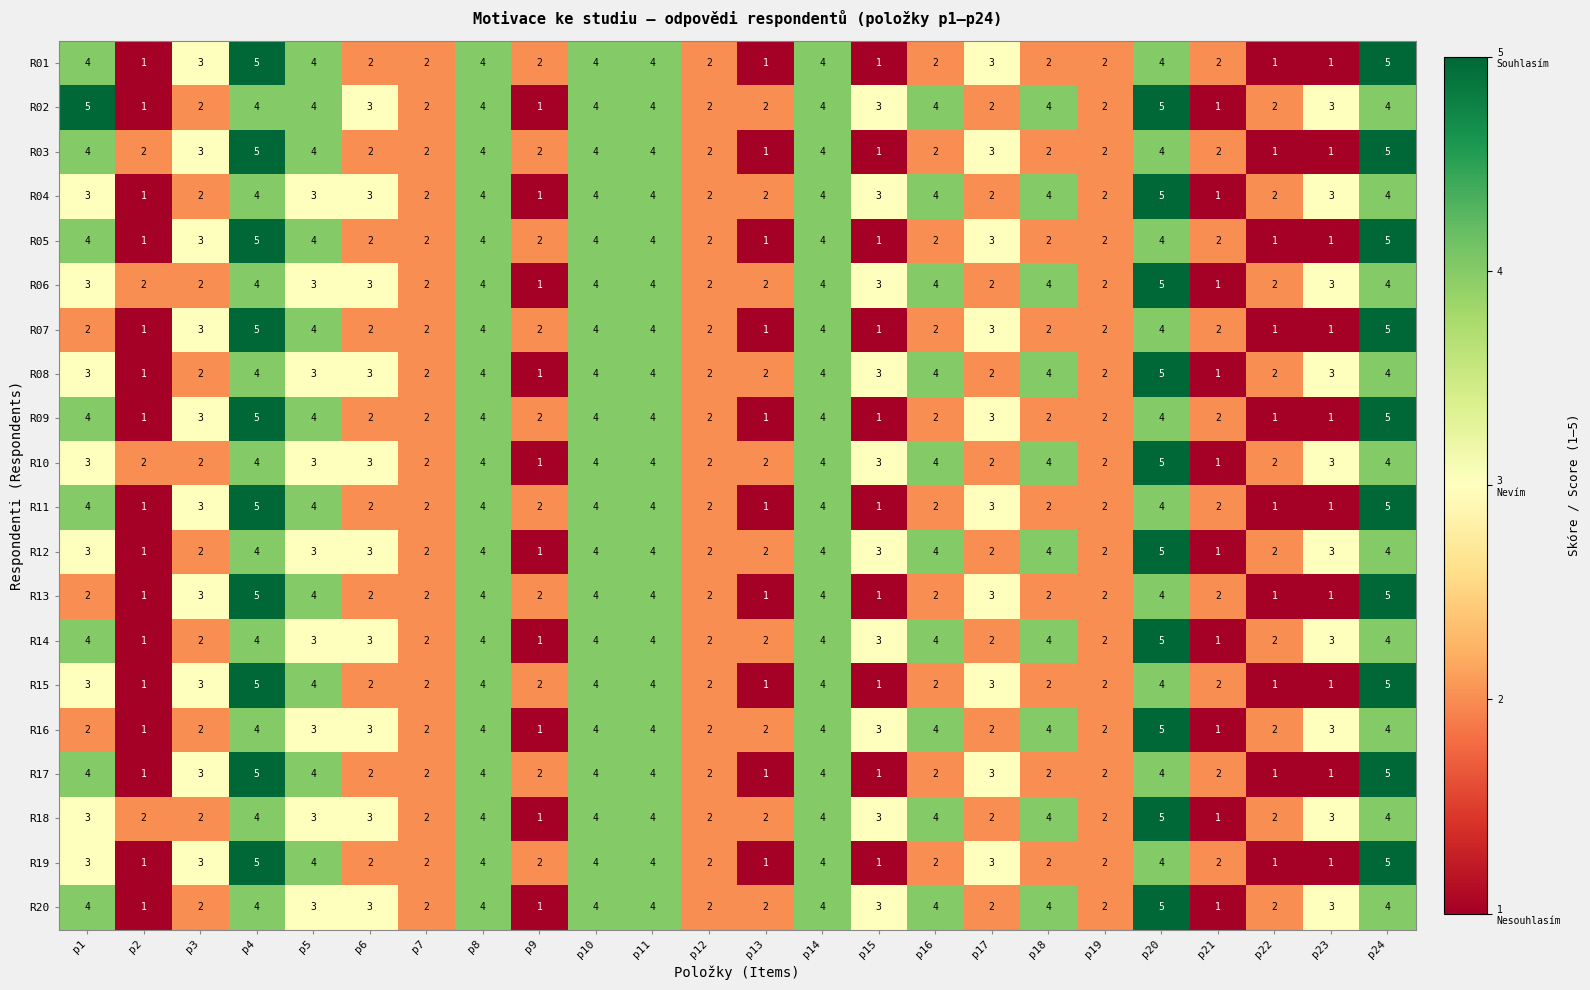

Which series has the largest total across all categories?

R02